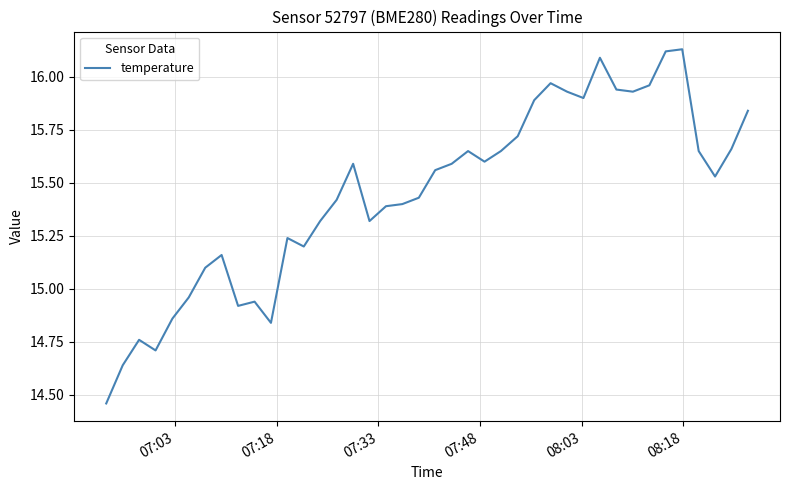

What is the difference between the maximum and minimum values?

1.7